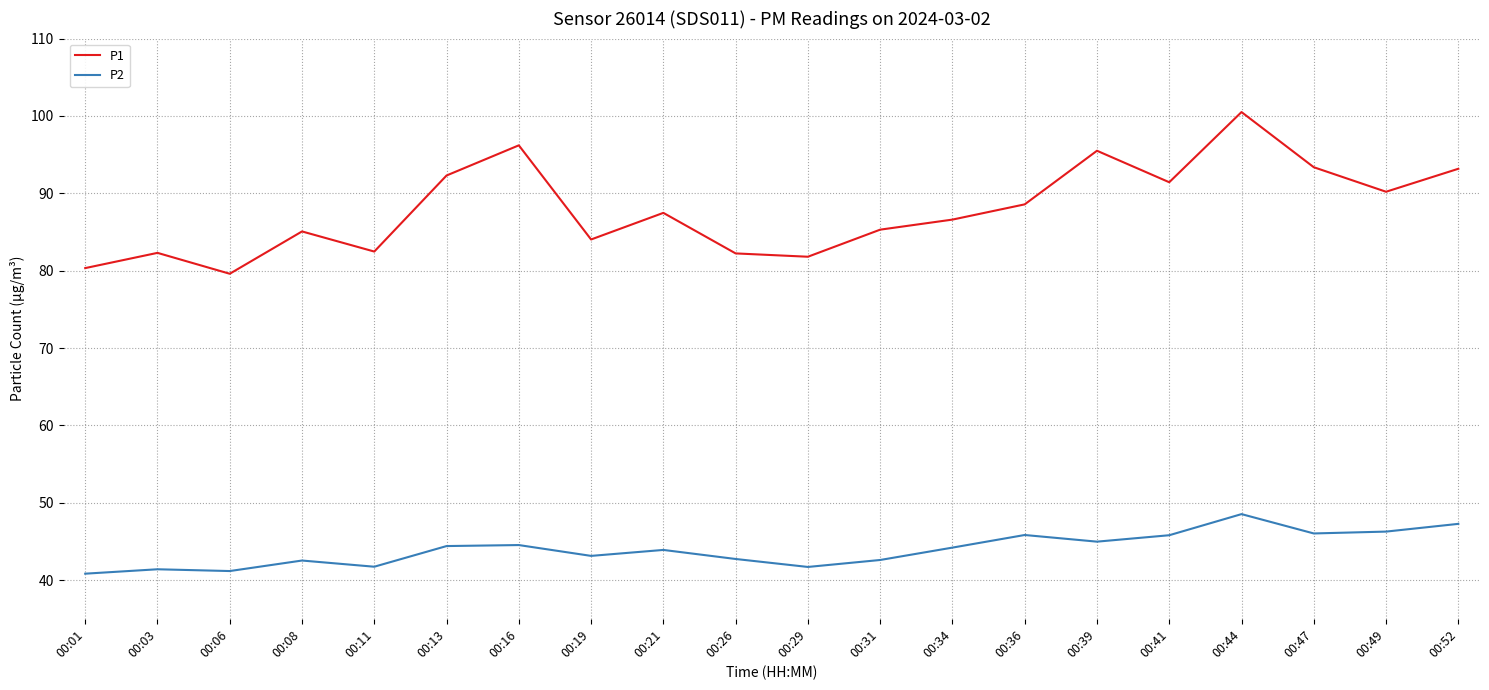

What is the total value across all series at 00:13?

136.7